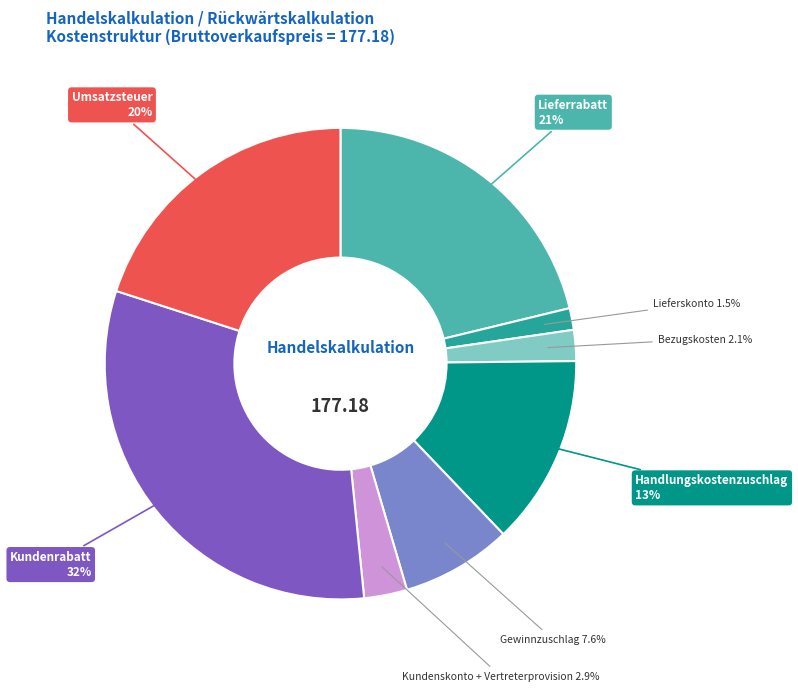

Is there any slice that represents more than half of the pie?

No